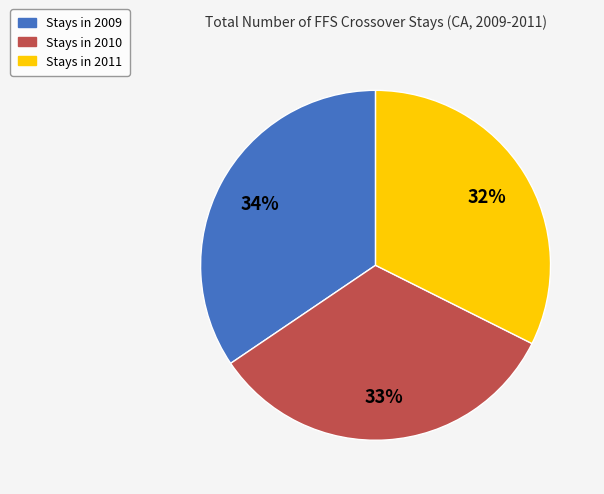

Does any single category account for the majority?

No